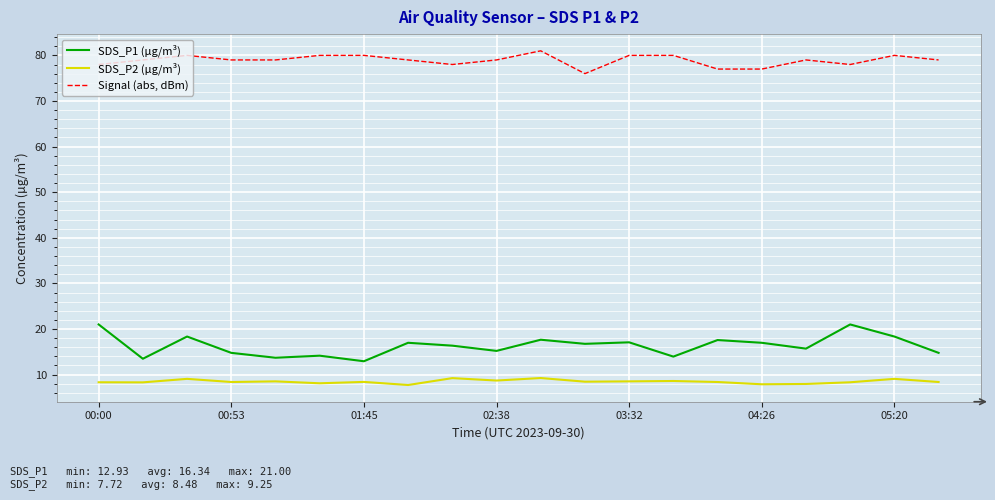

What is the minimum value shown in the chart?

7.7